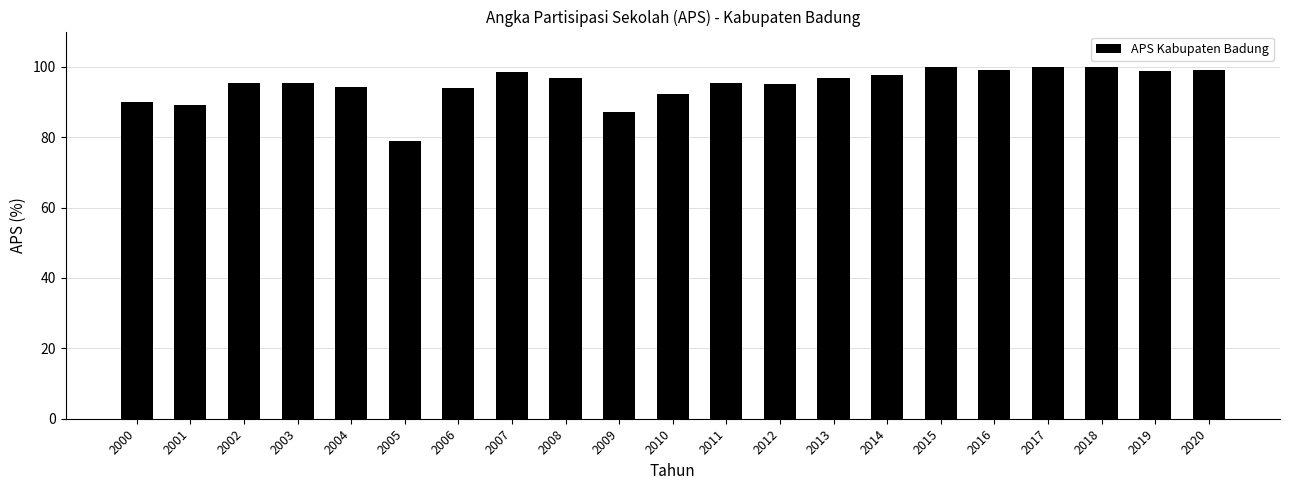

What is the average value?

94.9